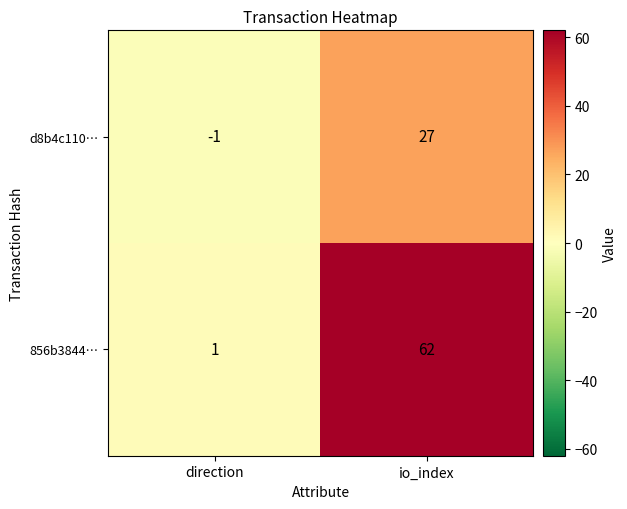

What is the difference between the maximum and minimum values in the 856b3844… series?

61